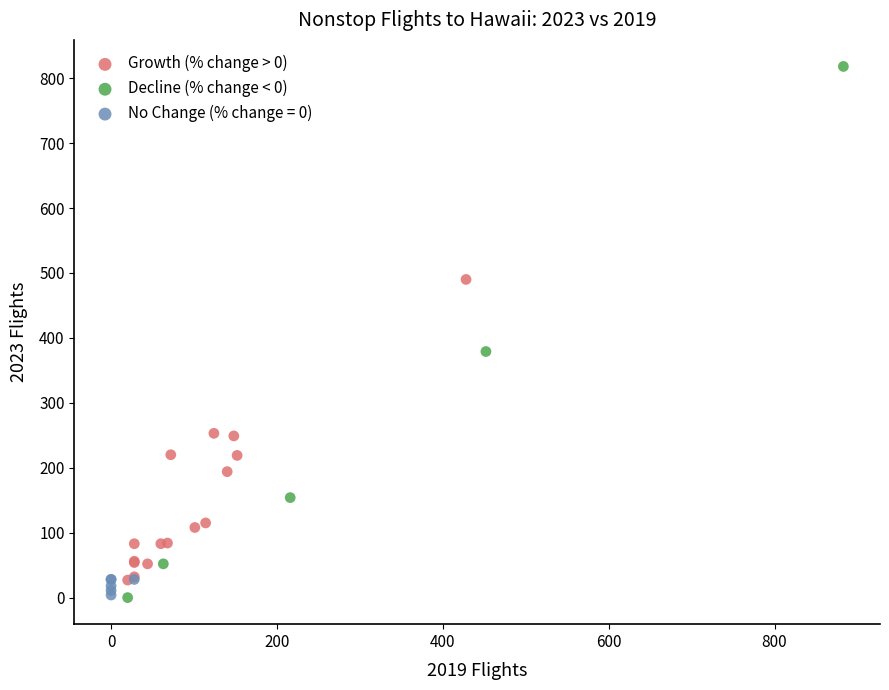

What are all the series names shown in the legend?

Growth (% change > 0), Decline (% change < 0), No Change (% change = 0)